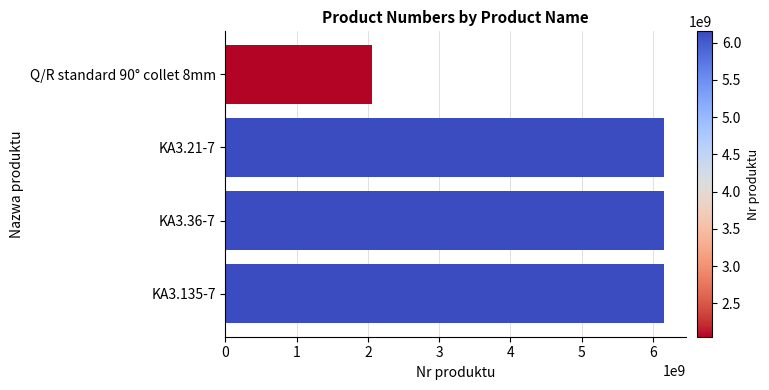

The value at KA3.21-7 is 3123554310. True or false?

False